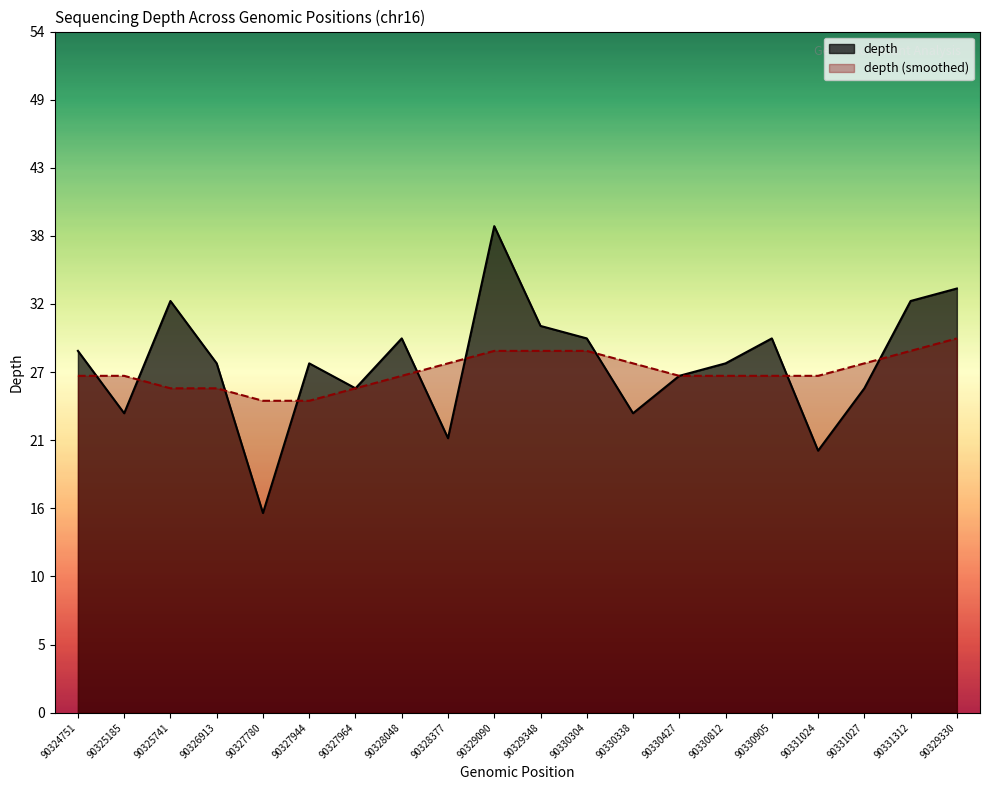

Does the chart display data point markers on the line(s)?

No